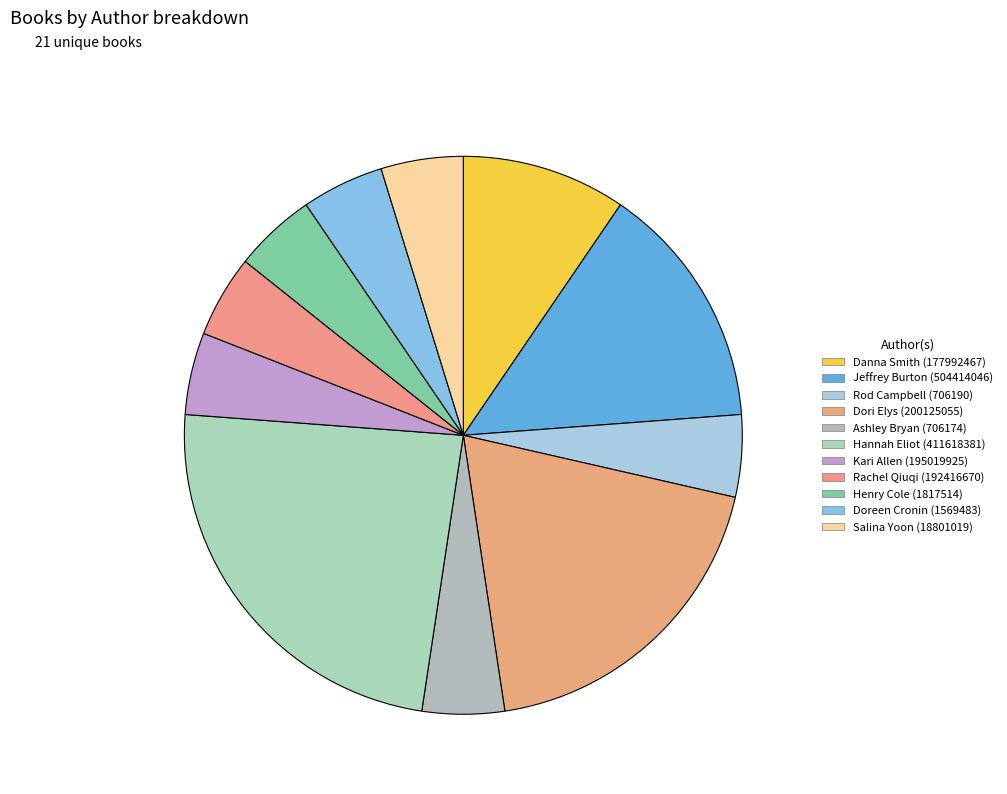

What is the change in value from Dori Elys (200125055) to Henry Cole (1817514)?

-3